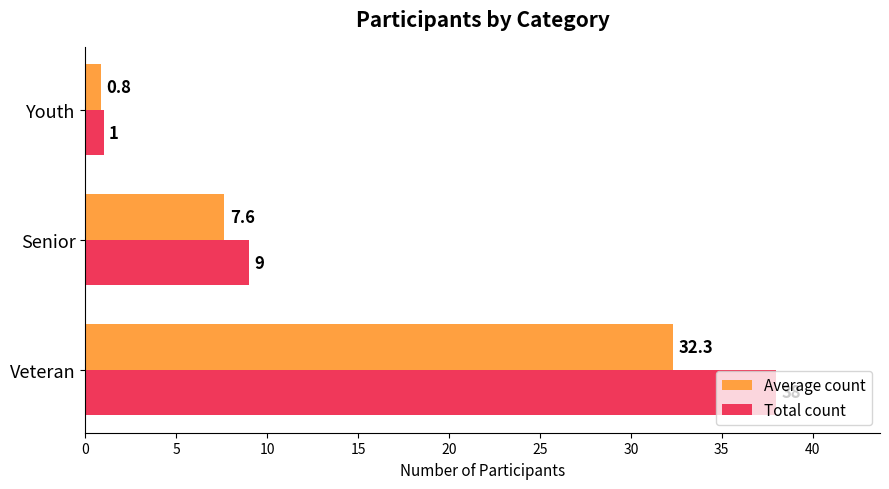

Which category has the lowest value across all series?

Youth